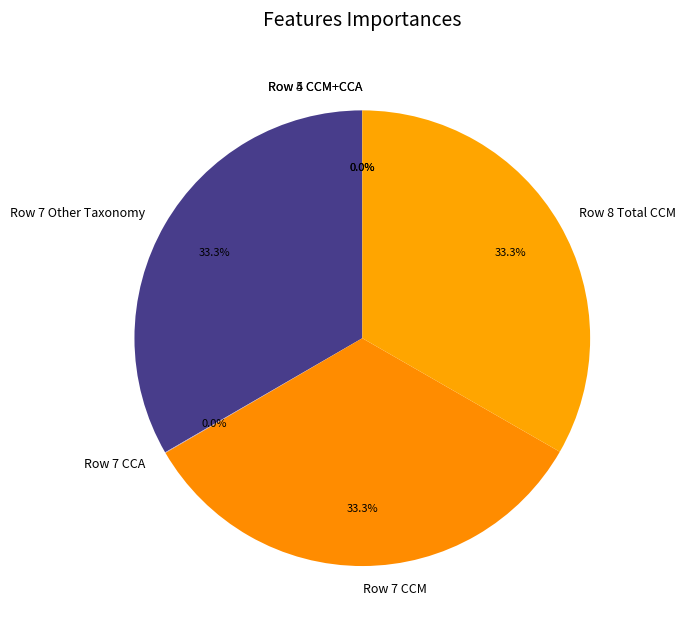

Is there a majority slice in this chart?

No